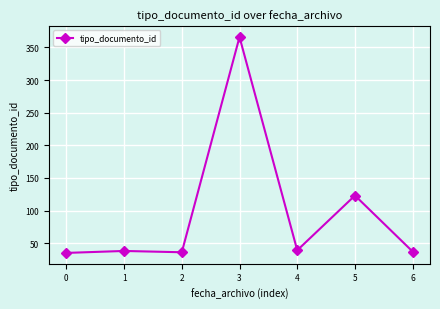

Is it true that the value at 2 is 9?

False